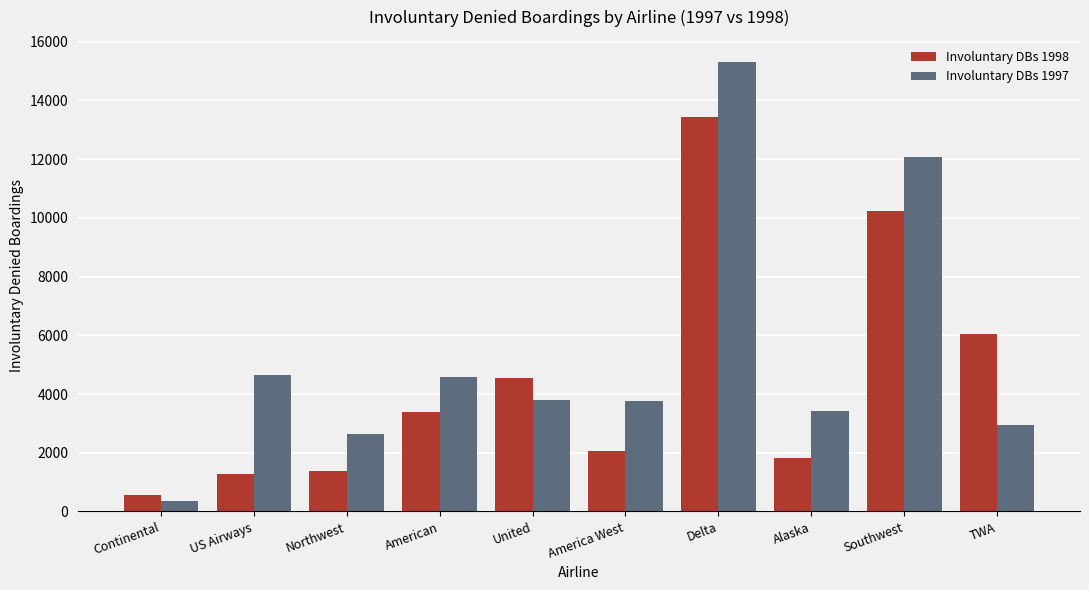

Is the value of Involuntary DBs 1998 at United greater than the value of Involuntary DBs 1997 at United?

Yes